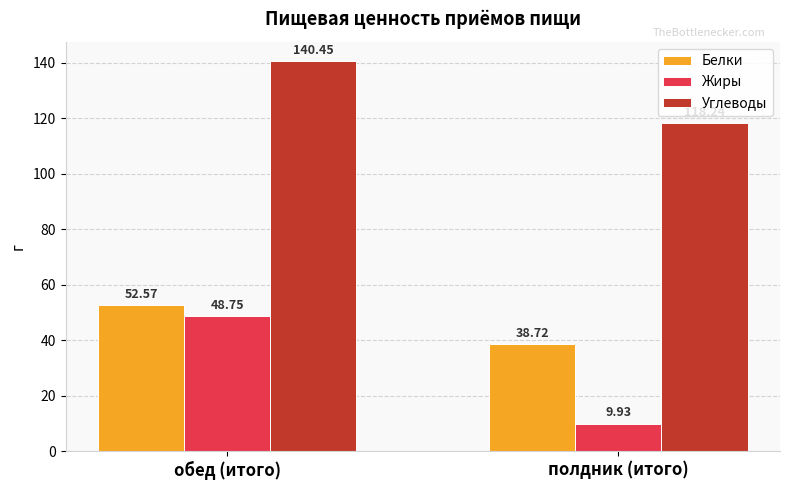

Are the bars grouped side by side (vs. stacked)?

Yes